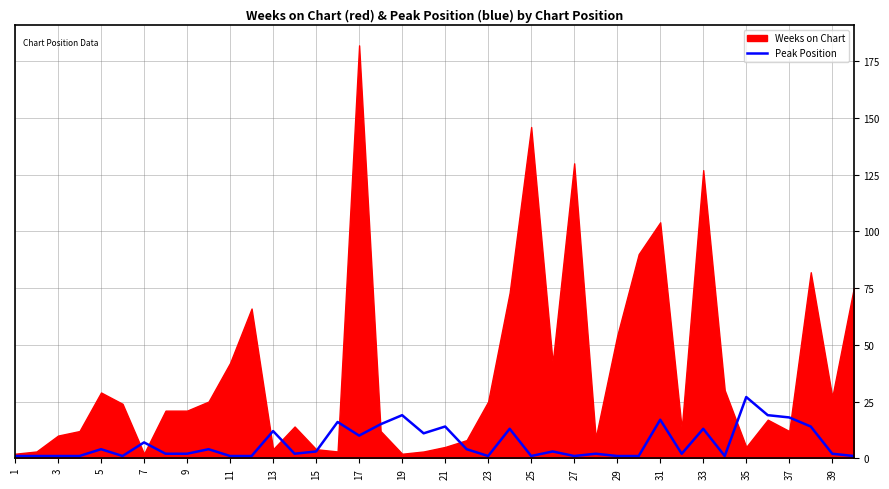

How many values are below 3?

20